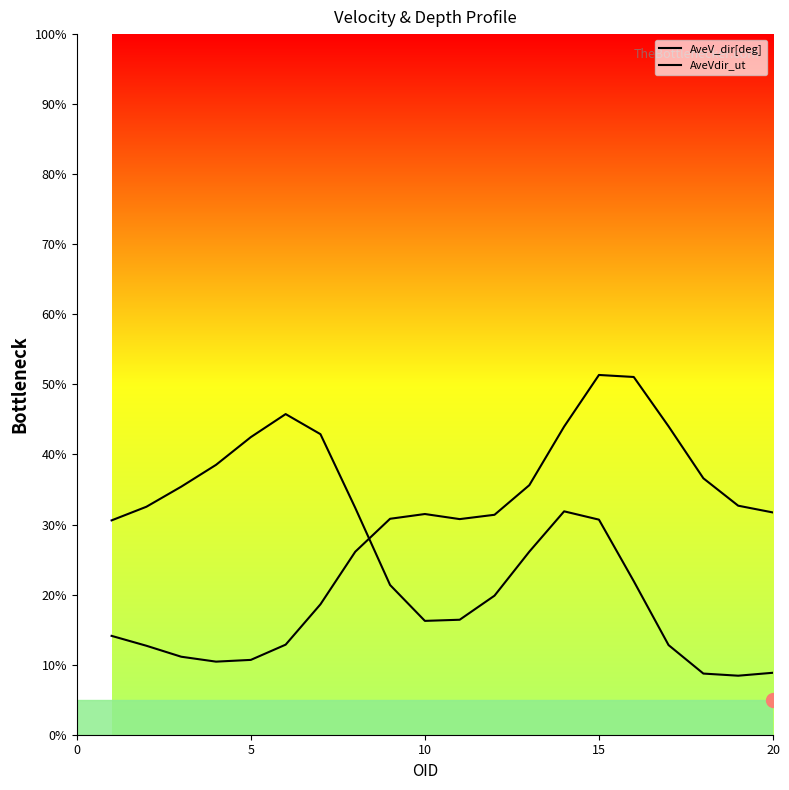

True or false: AveV_dir[deg] and AveVdir_ut cross at least once.

True